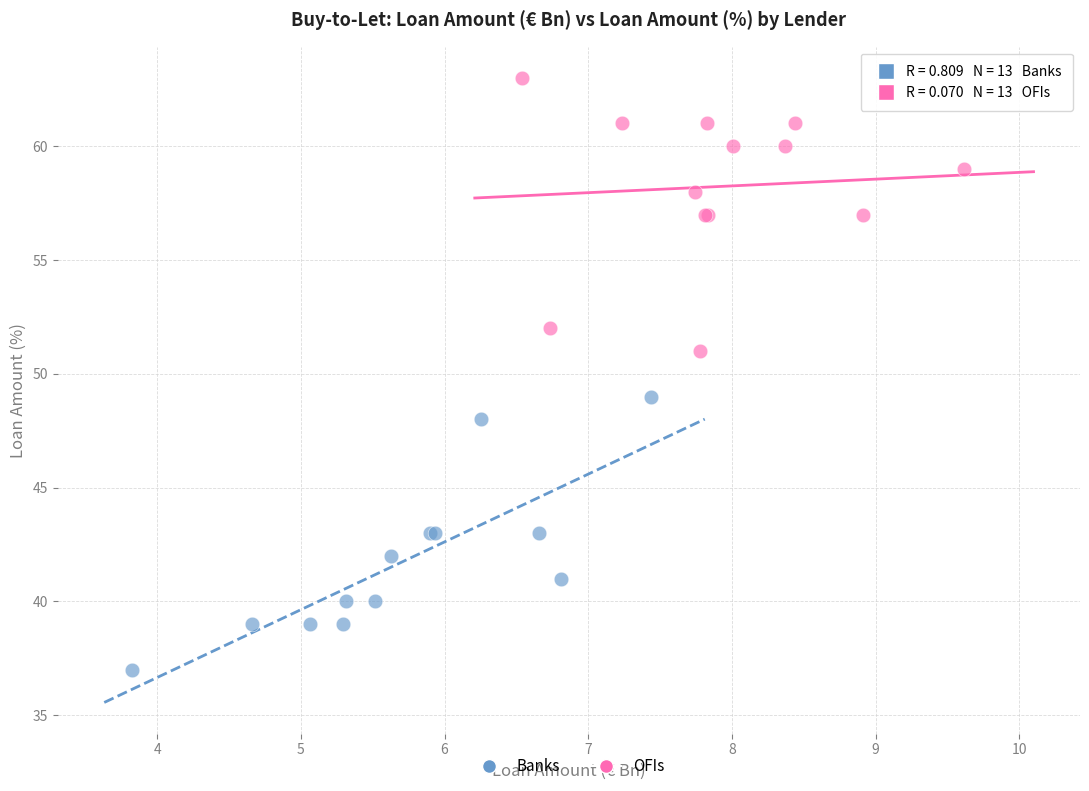

Which series contains the highest Y value?

OFIs